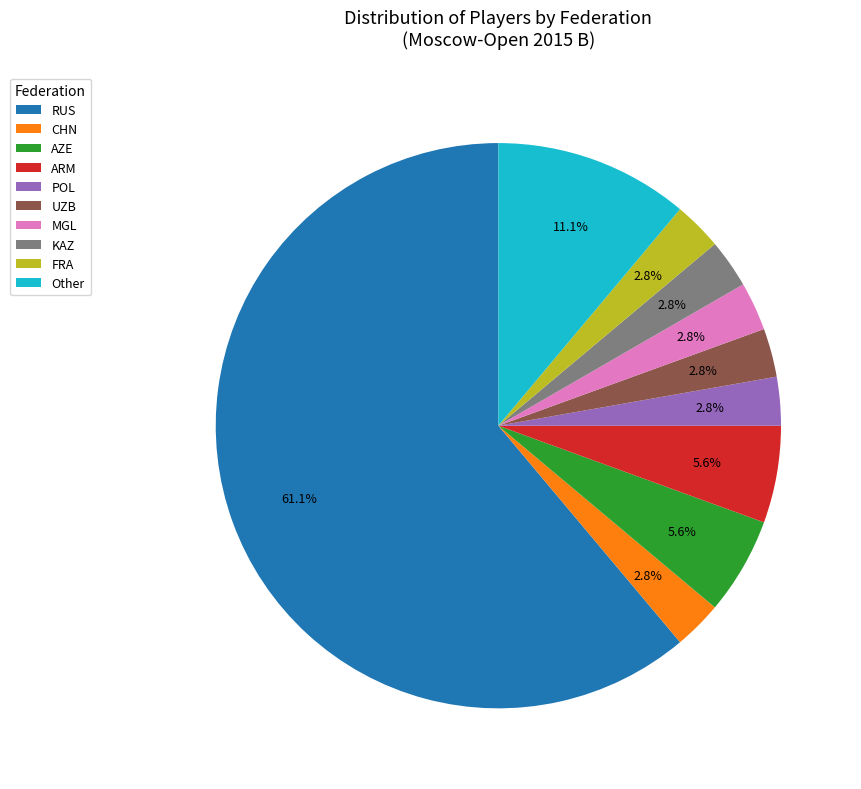

To the nearest percent, what portion does CHN represent?

3%